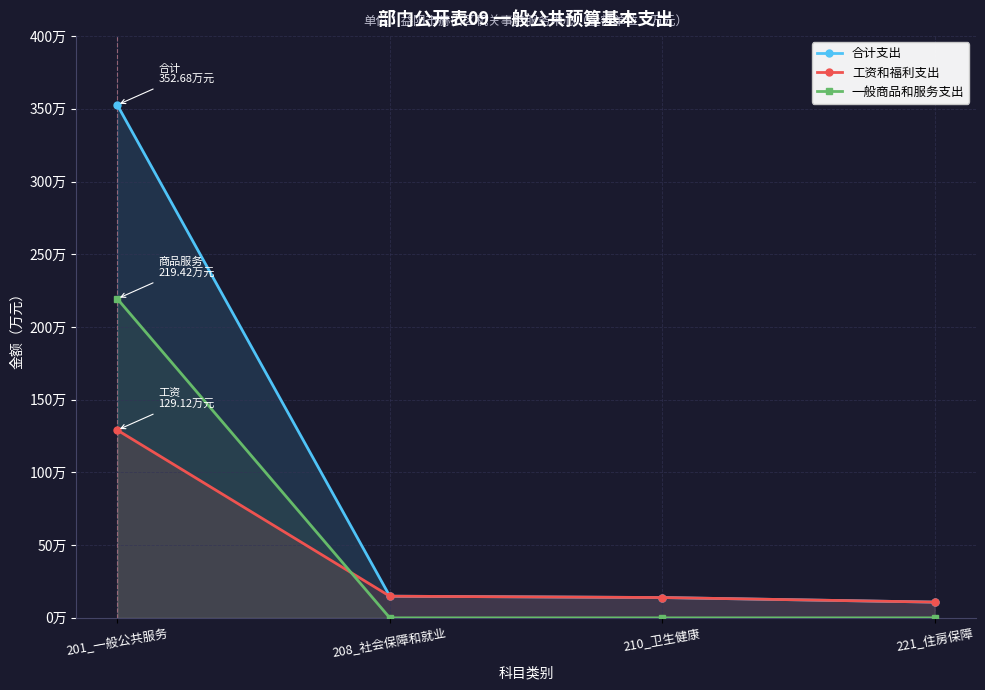

At which label is 合计支出 closest to 181?

208_社会保障和就业